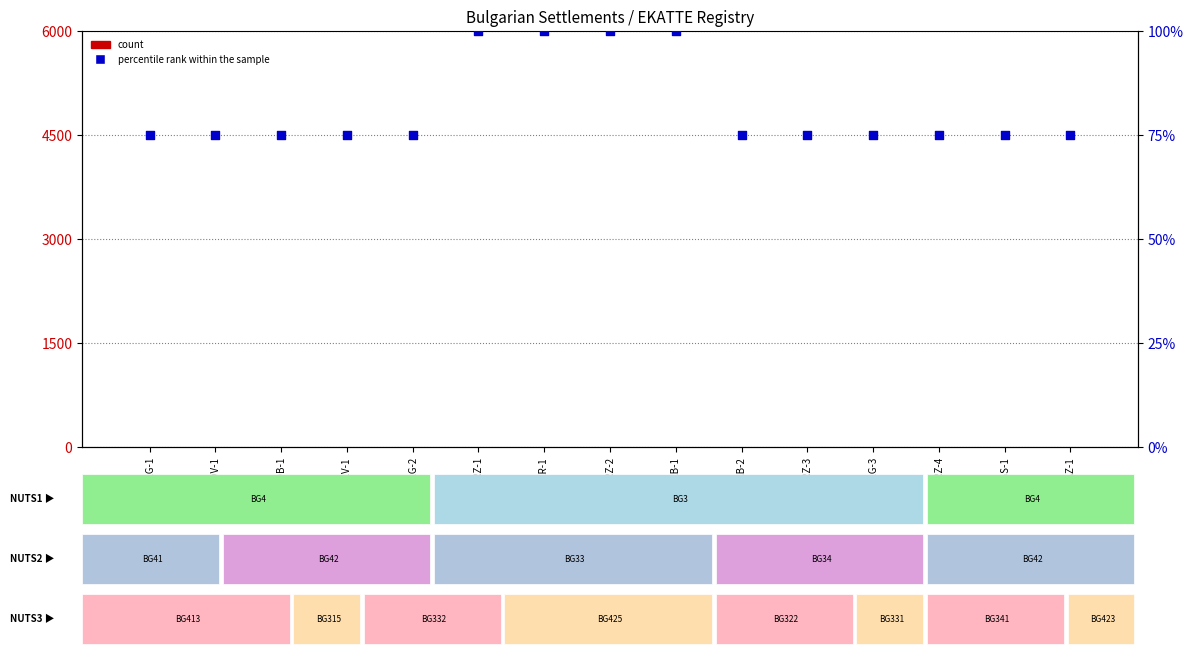

At how many categories does at least one series exceed 71?

15